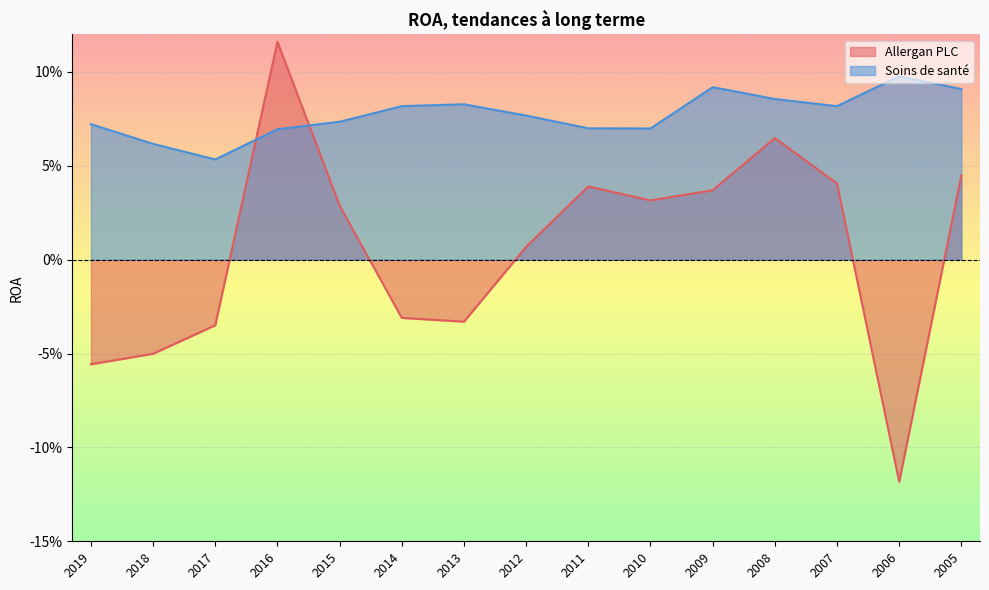

Which series has the largest total across all categories?

Soins de santé